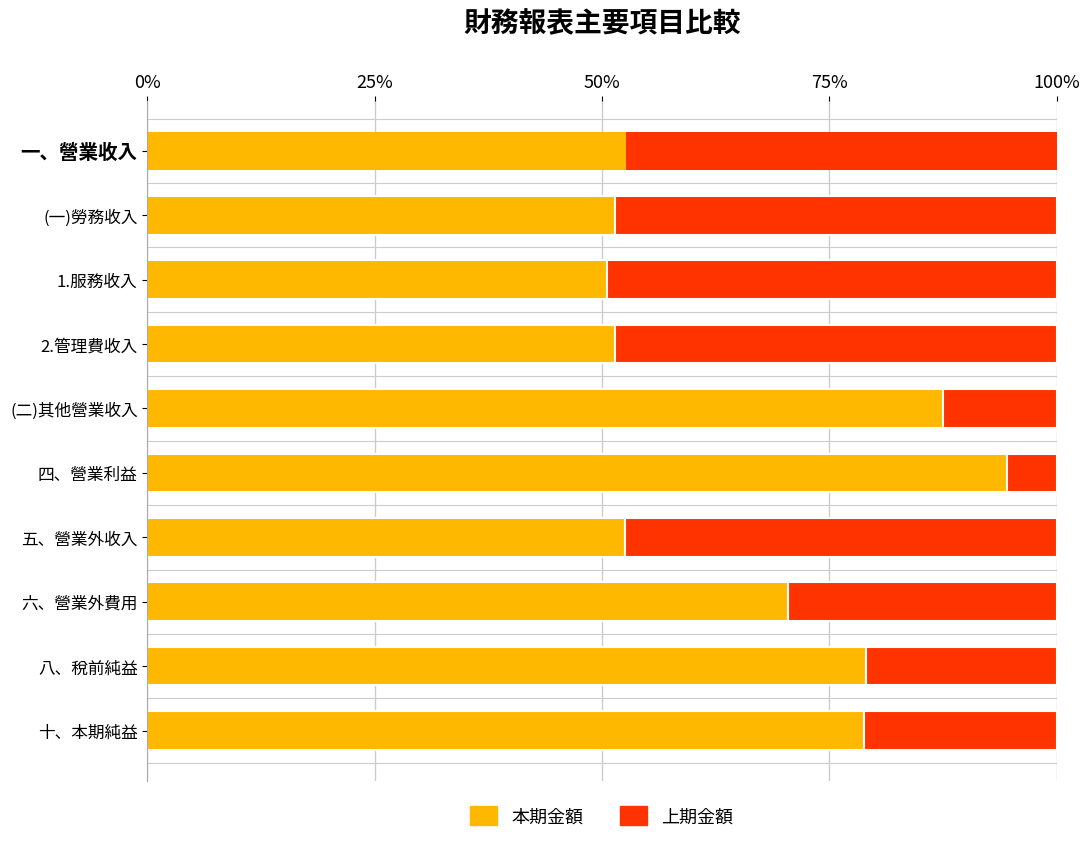

What is the difference between the second highest and minimum values in the 本期金額 series?

36.9